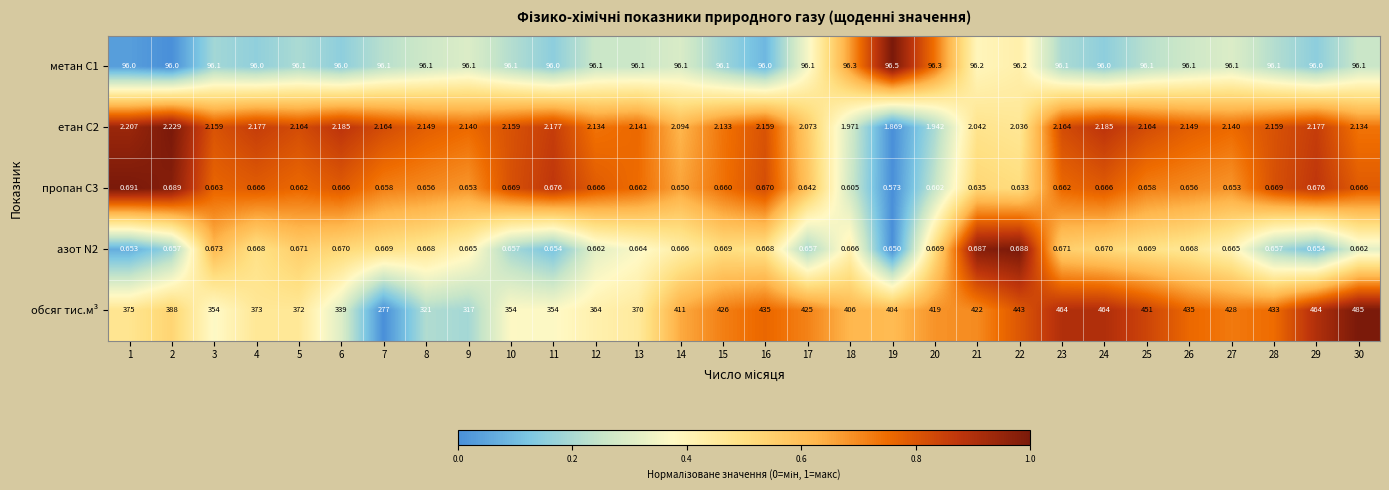

Which series changed the most between 22 and 30?

обсяг тис.м³